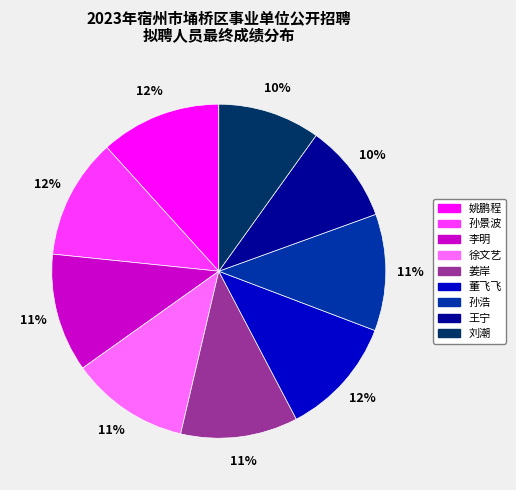

Between 孙景波 and 刘潮, which is larger?

孙景波